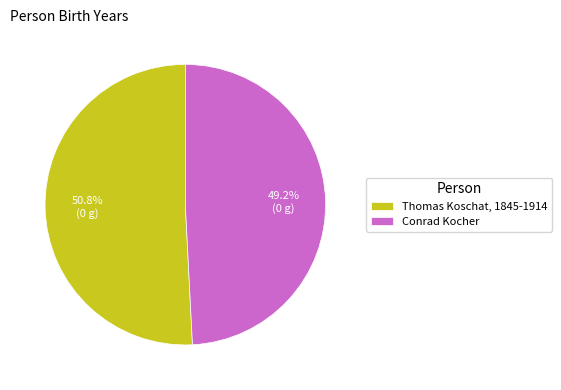

To the nearest percent, what portion does Thomas Koschat, 1845-1914 represent?

51%